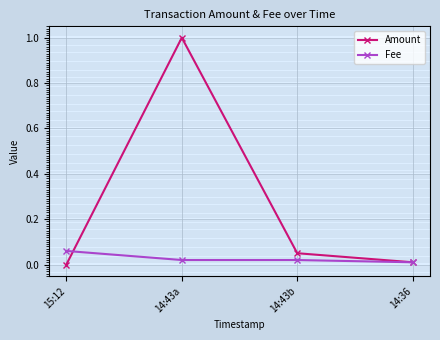

Does the chart display data point markers on the line(s)?

Yes